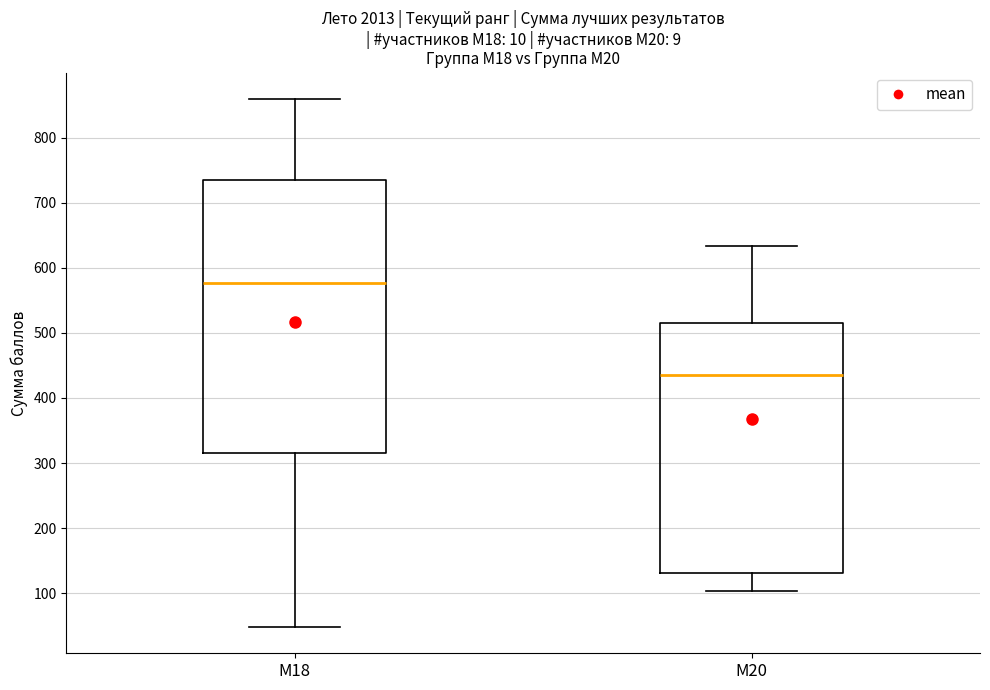

Which box is the tallest, from its lower edge to its upper edge?

М18